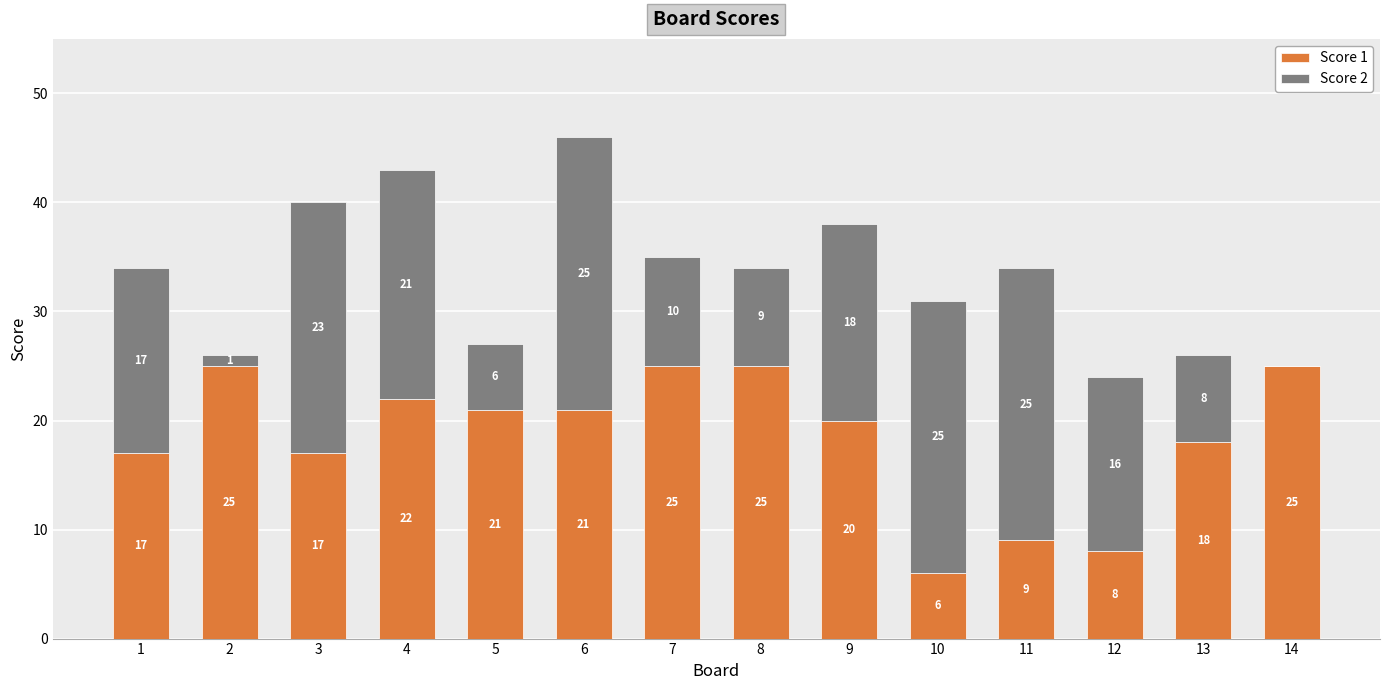

What is the sum of all Score 1 values?

259